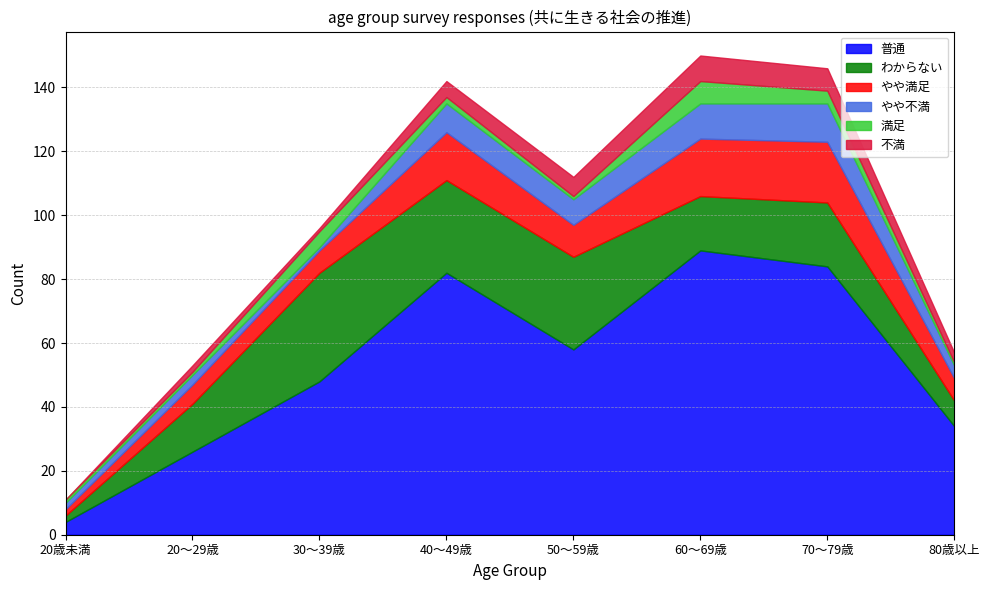

What is the approximate value of わからない at 50～59歳, to the nearest 10?

30